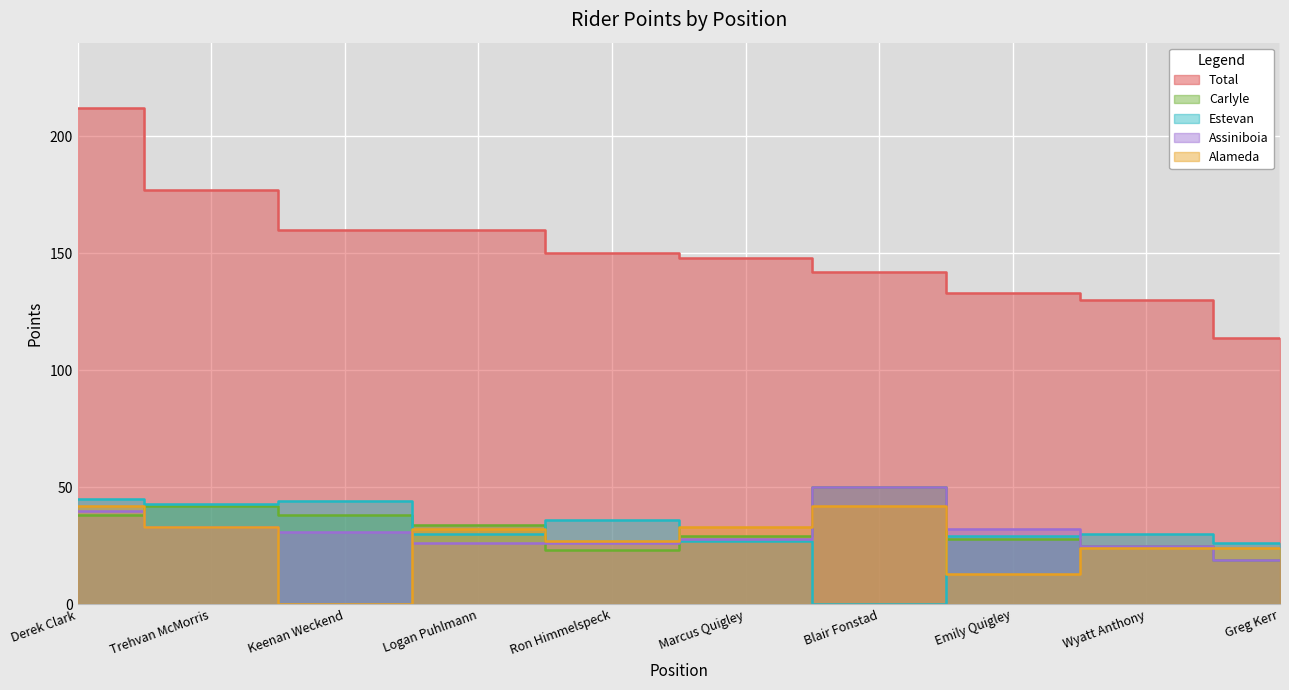

How many lines are shown in the chart?

5